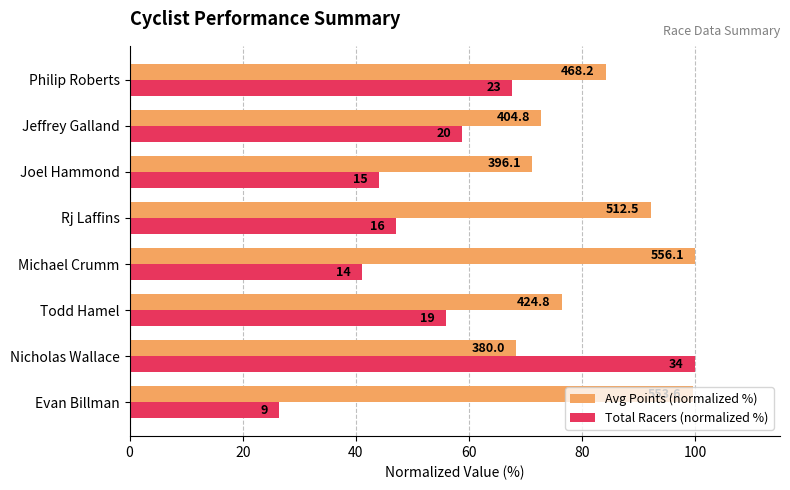

What position from the right is Evan Billman?

8